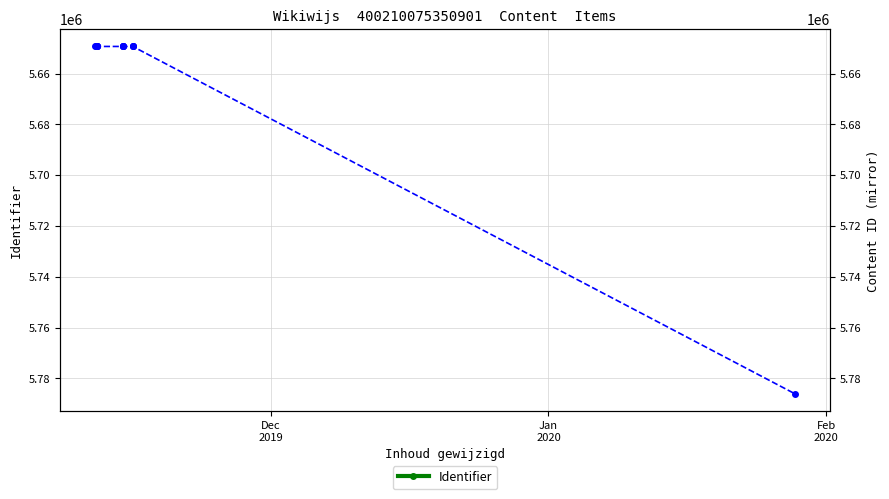

How many points are lower than both their immediate neighbors (excluding endpoints)?

2